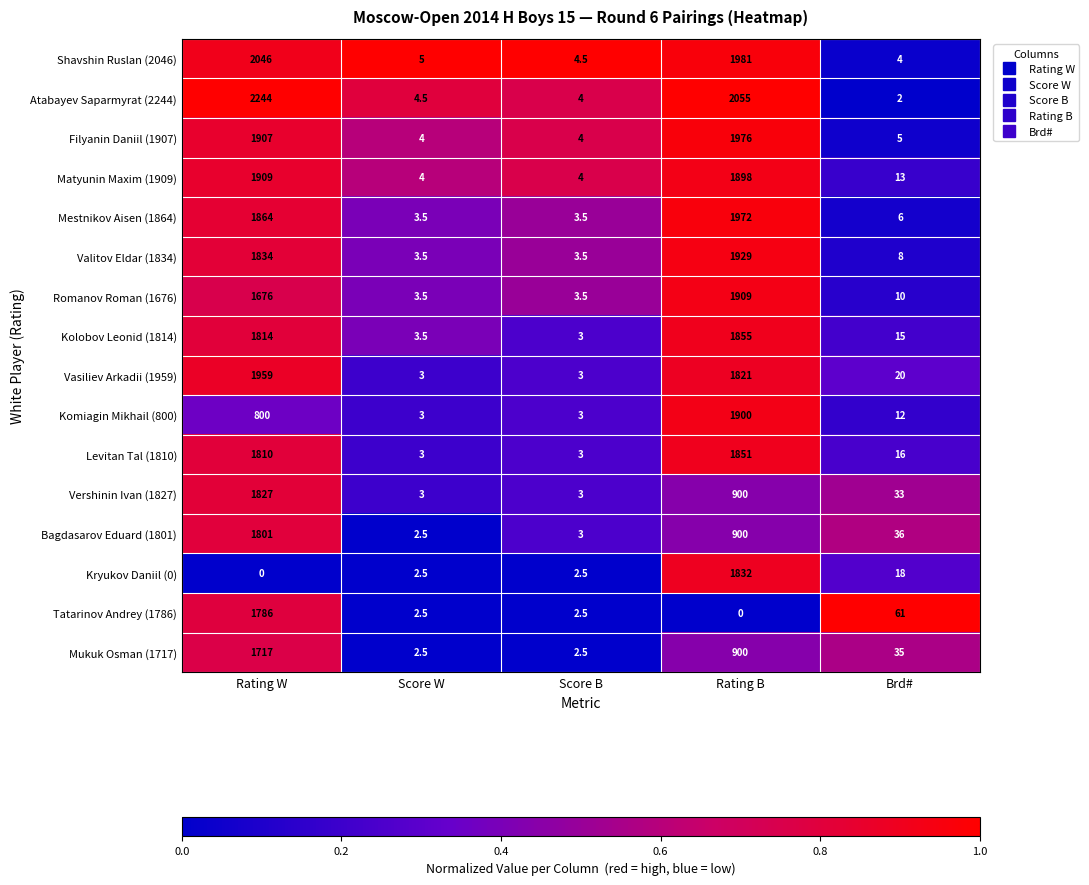

What is the total value across all series at Rating B?

25679.0